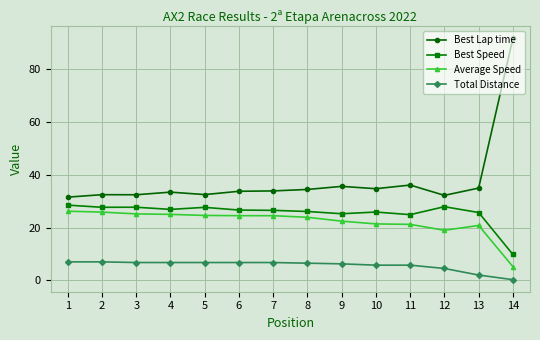

What are all the series names shown in the legend?

Best Lap time, Best Speed, Average Speed, Total Distance